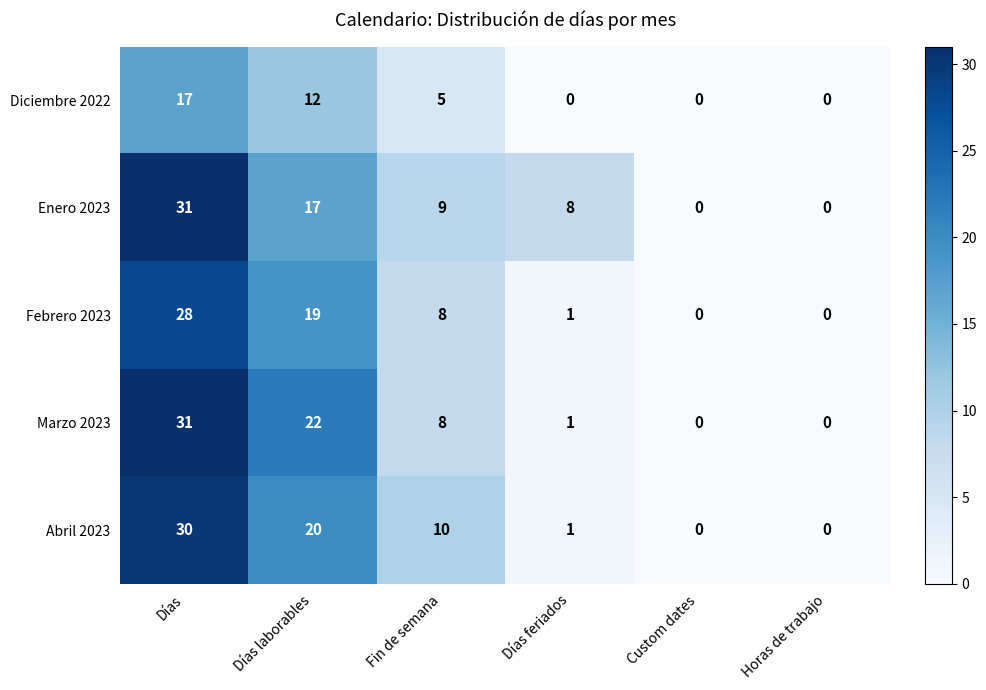

Reading left to right, extract all data points from this chart.

Diciembre 2022: Días=17	Días laborables=12	Fin de semana=5	Días feriados=0	Custom dates=0	Horas de trabajo=0
Enero 2023: Días=31	Días laborables=17	Fin de semana=9	Días feriados=8	Custom dates=0	Horas de trabajo=0
Febrero 2023: Días=28	Días laborables=19	Fin de semana=8	Días feriados=1	Custom dates=0	Horas de trabajo=0
Marzo 2023: Días=31	Días laborables=22	Fin de semana=8	Días feriados=1	Custom dates=0	Horas de trabajo=0
Abril 2023: Días=30	Días laborables=20	Fin de semana=10	Días feriados=1	Custom dates=0	Horas de trabajo=0